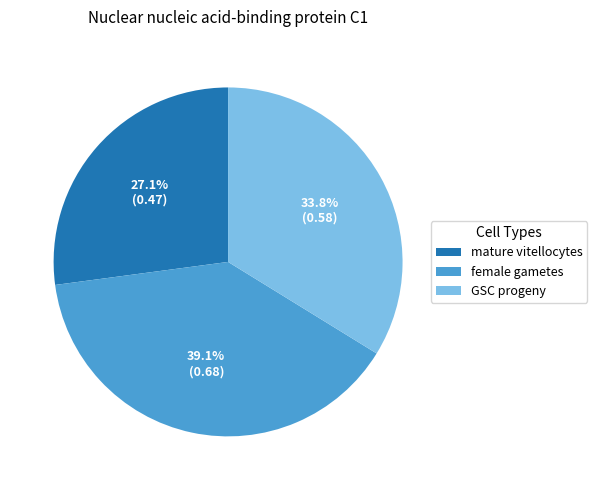

Is there any slice that represents more than half of the pie?

No